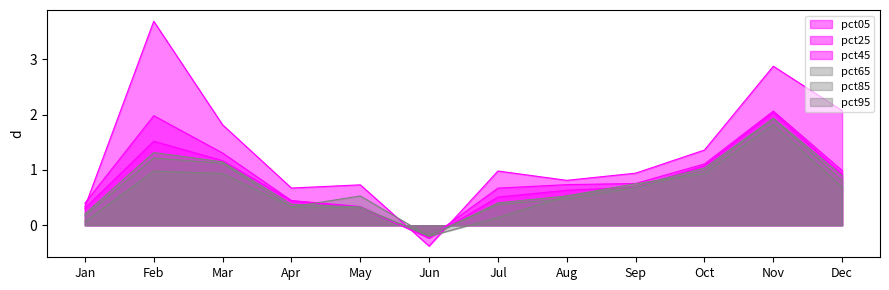

The value of pct85 at Oct is 1.6. True or false?

False